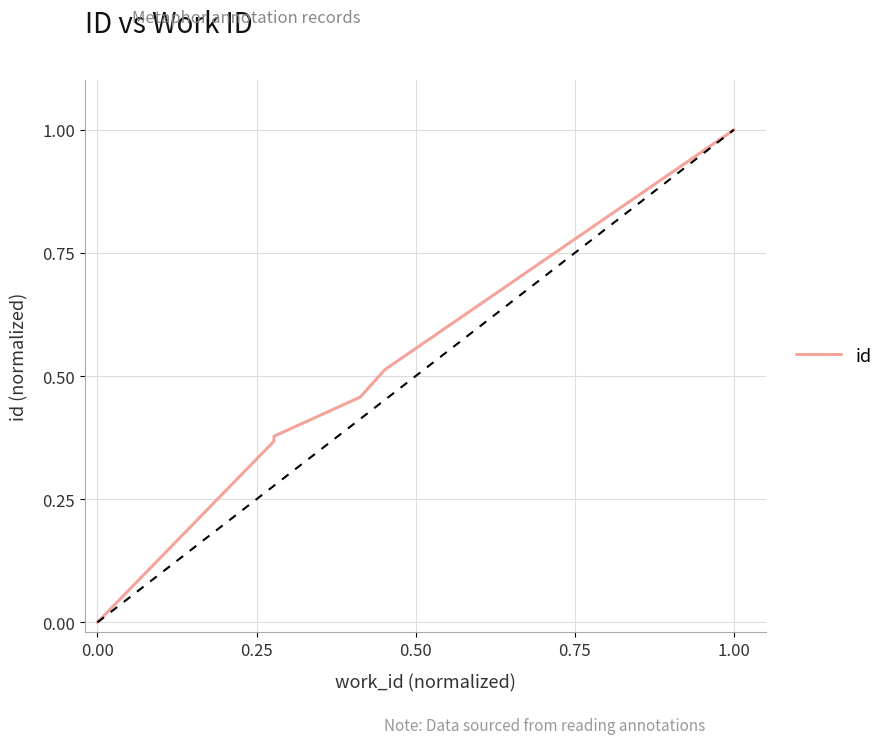

True or false: the data has more than 2 interior local peaks.

False